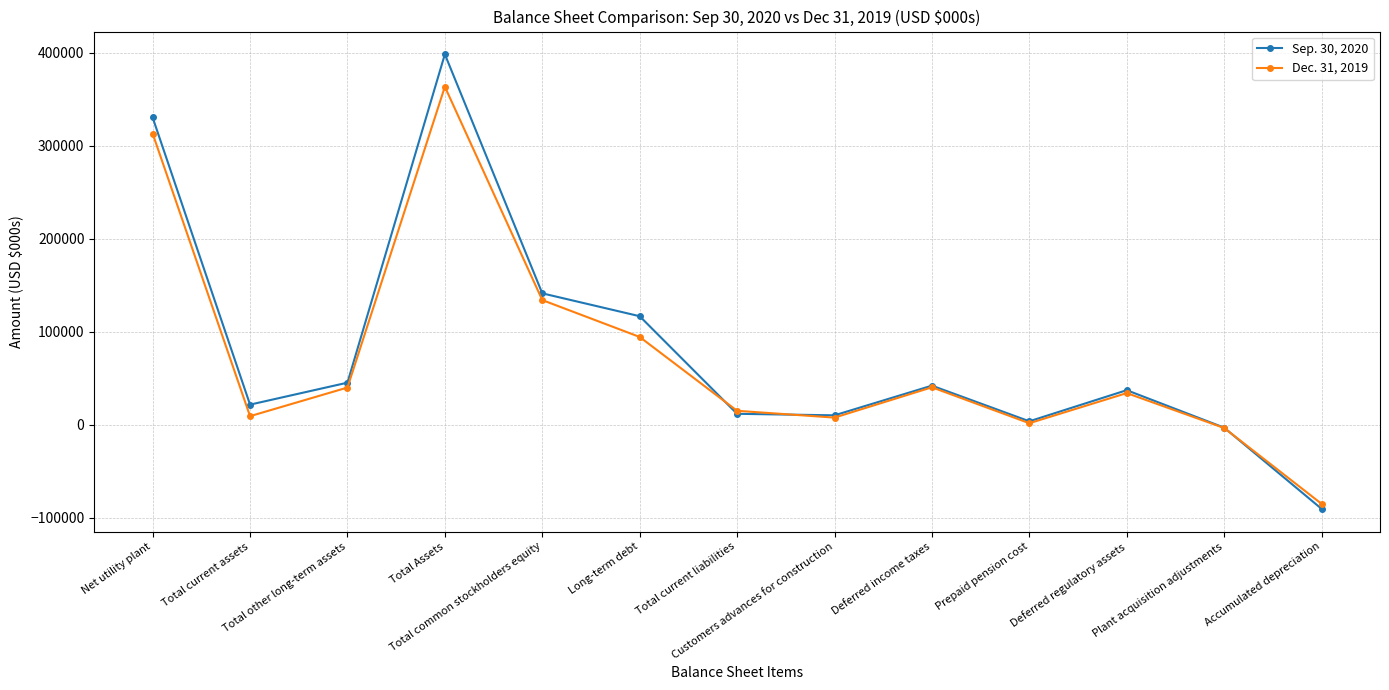

How many interior local peaks does the Sep. 30, 2020 series have?

3